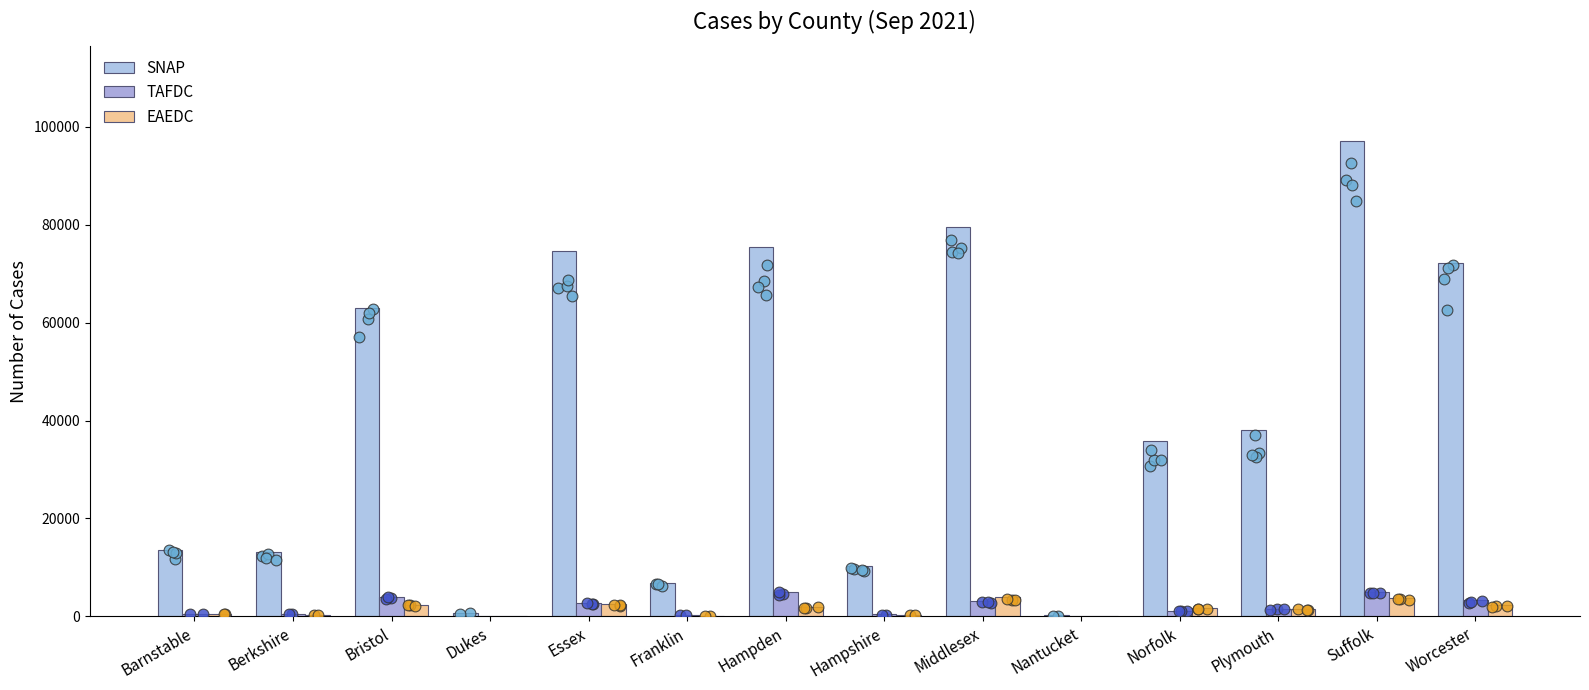

Which series contains the lowest Y value?

TAFDC